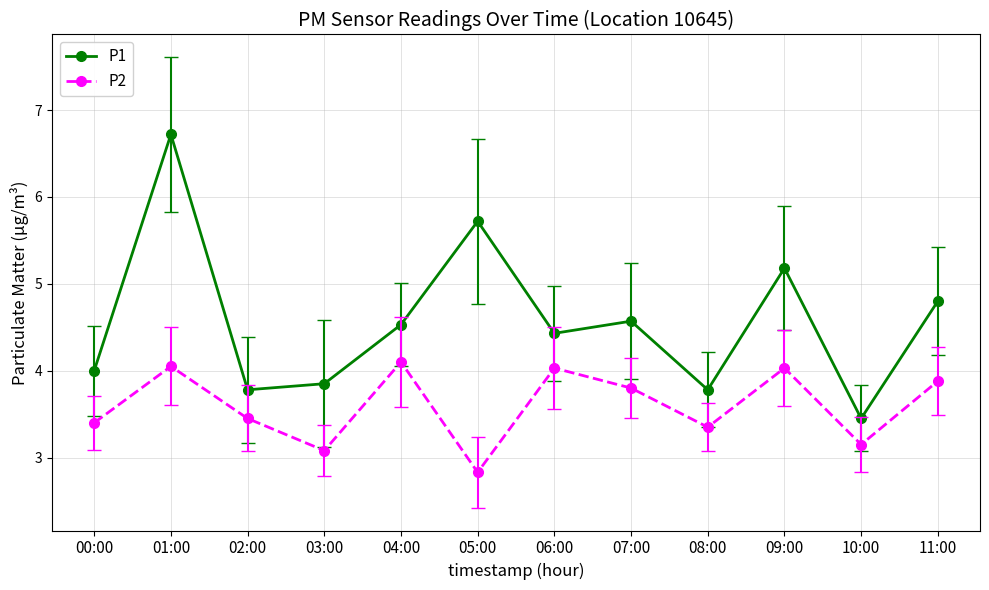

At which category is the sum across all series the highest?

01:00